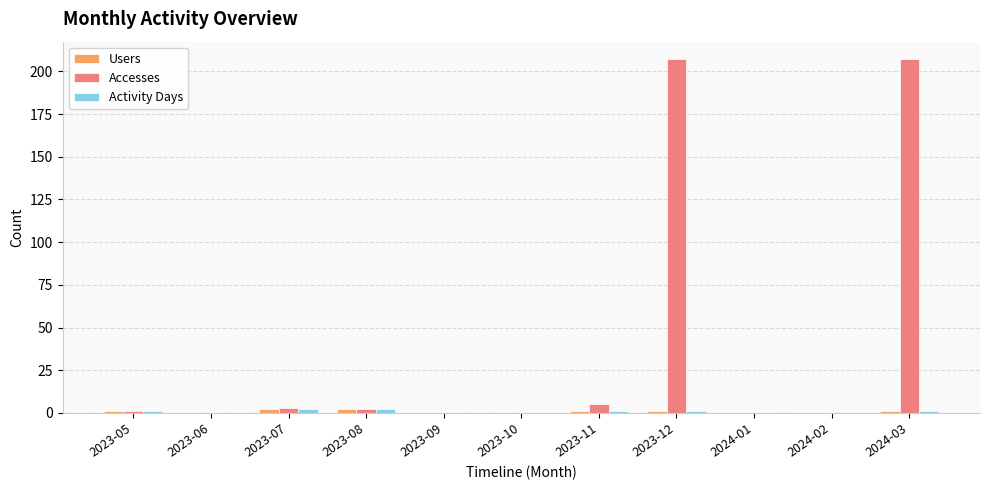

True or false: Accesses has a value of 67 at 2023-06.

False